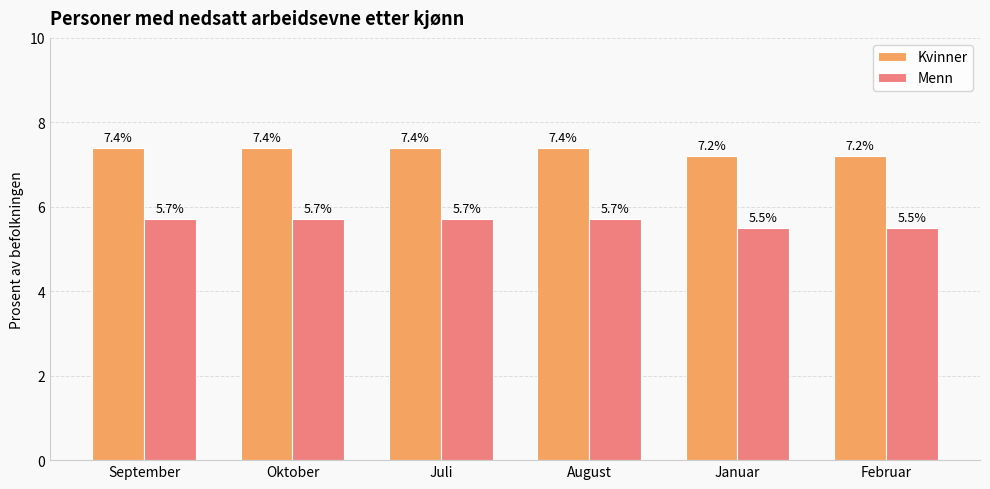

The value of Menn at September is 8.6. True or false?

False